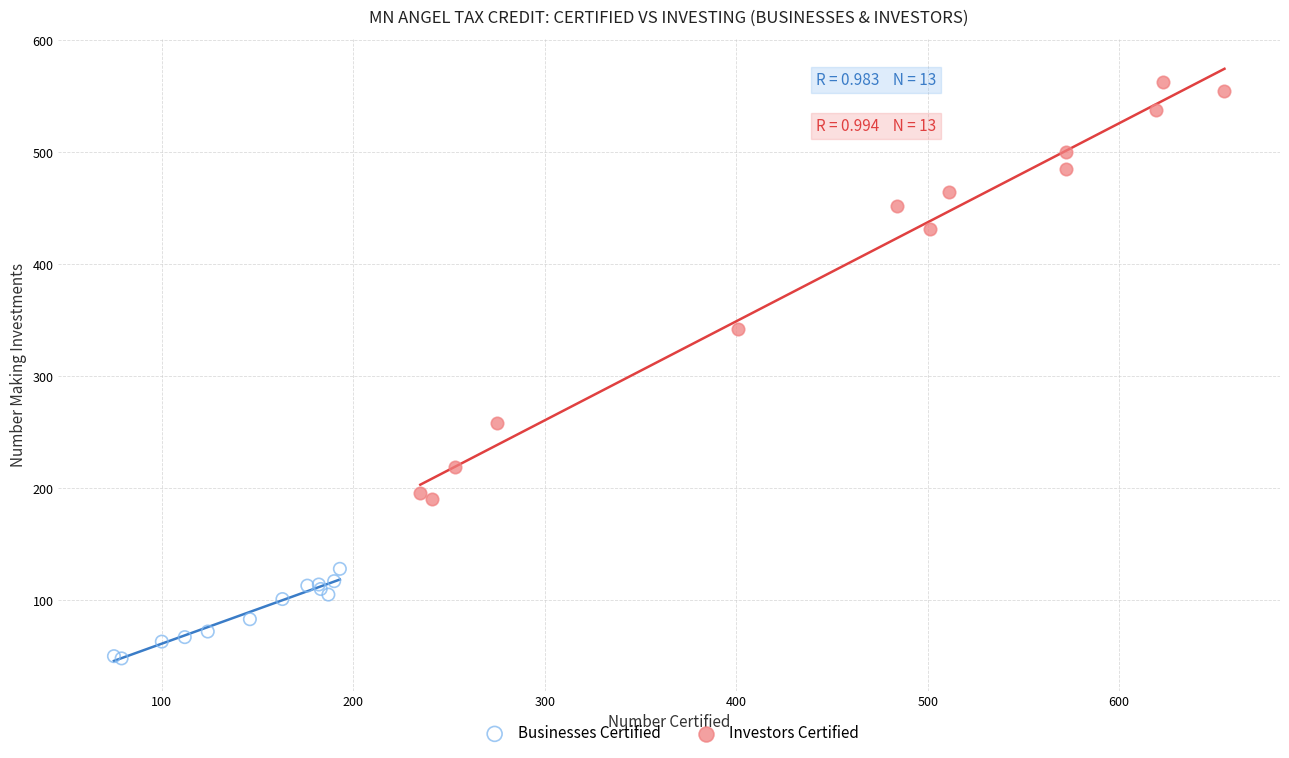

Which series has the largest Y range (max minus min)?

Investors Certified